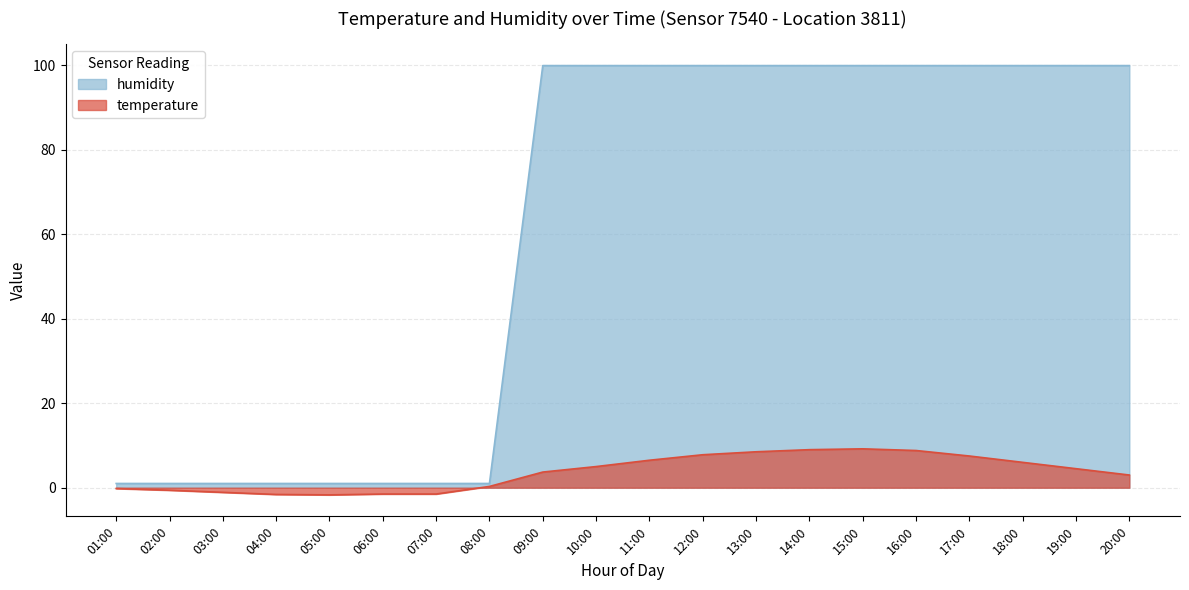

What is the average value of the humidity series?

60.3